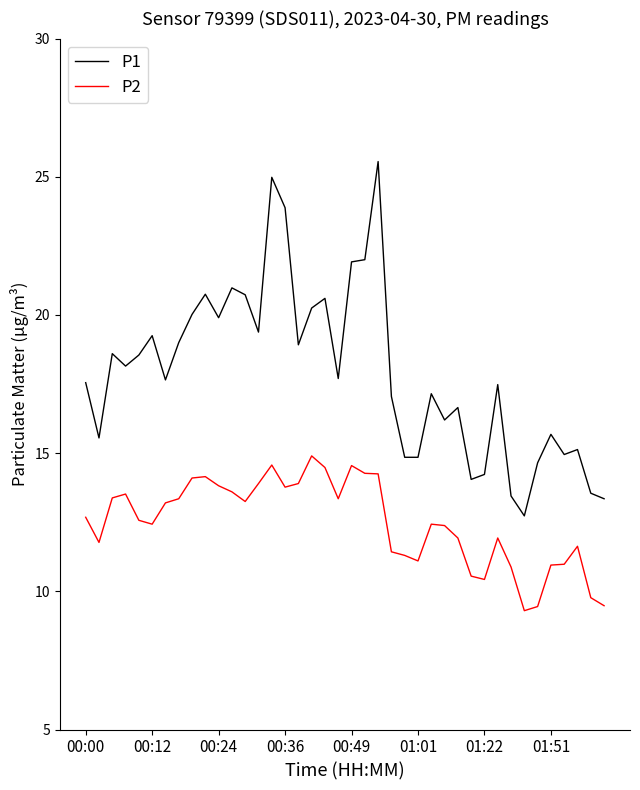

Which series has the largest total across all categories?

P1